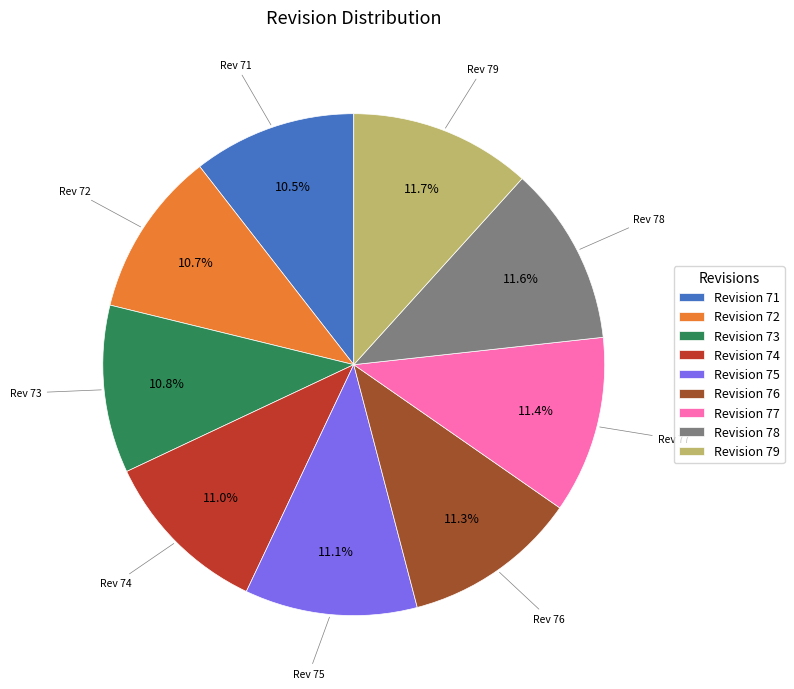

Combined, what portion of the pie is Revision 77 and Revision 72?

22.1%